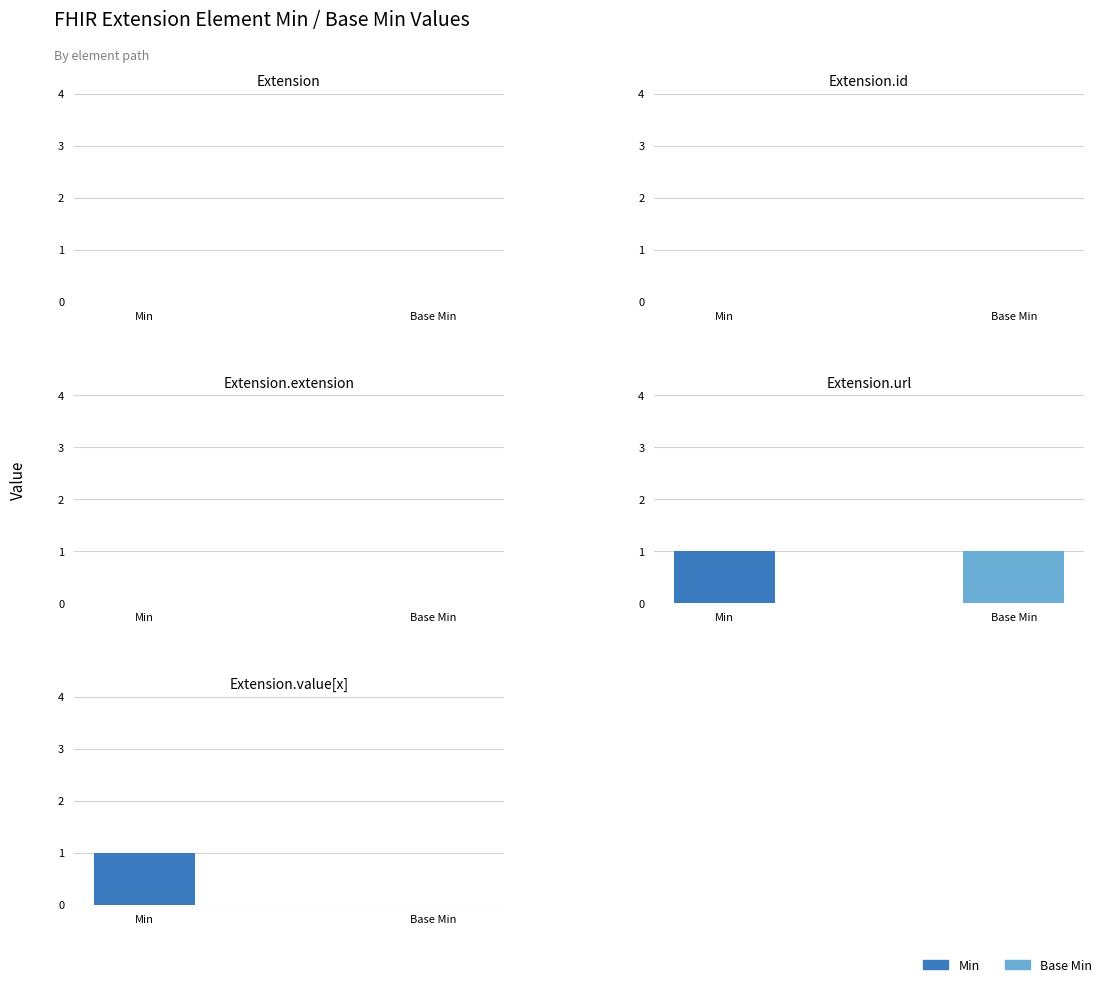

What is the sum of the Min values at Extension.extension and Extension.url?

1